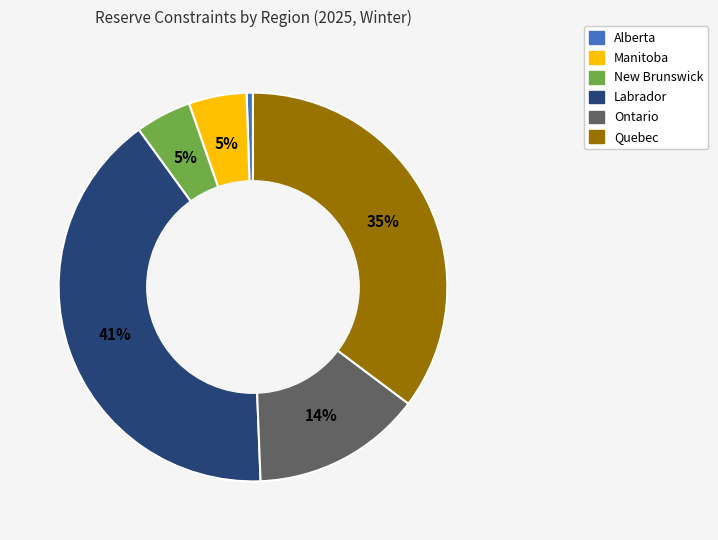

To the nearest percent, what is the difference between the largest and smallest slice percentages?

40%